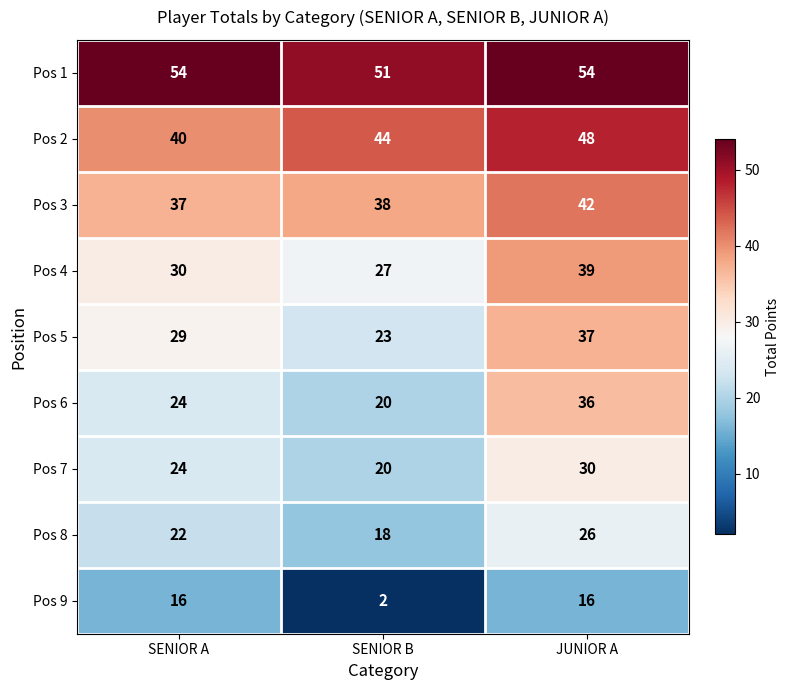

What is the sum of all Pos 7 values?

74